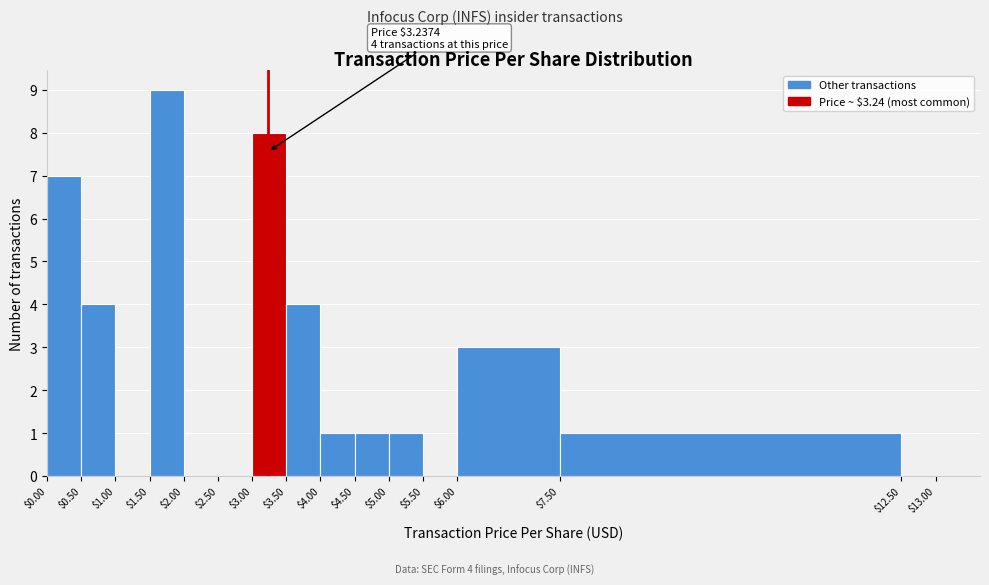

Over which range of the x-axis is the bar tallest?

$1.50 to $2.00